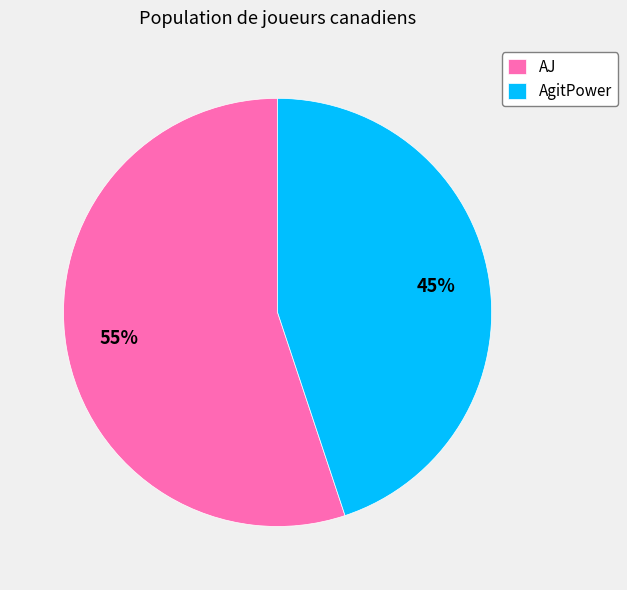

Which category has the biggest portion of the pie?

AJ